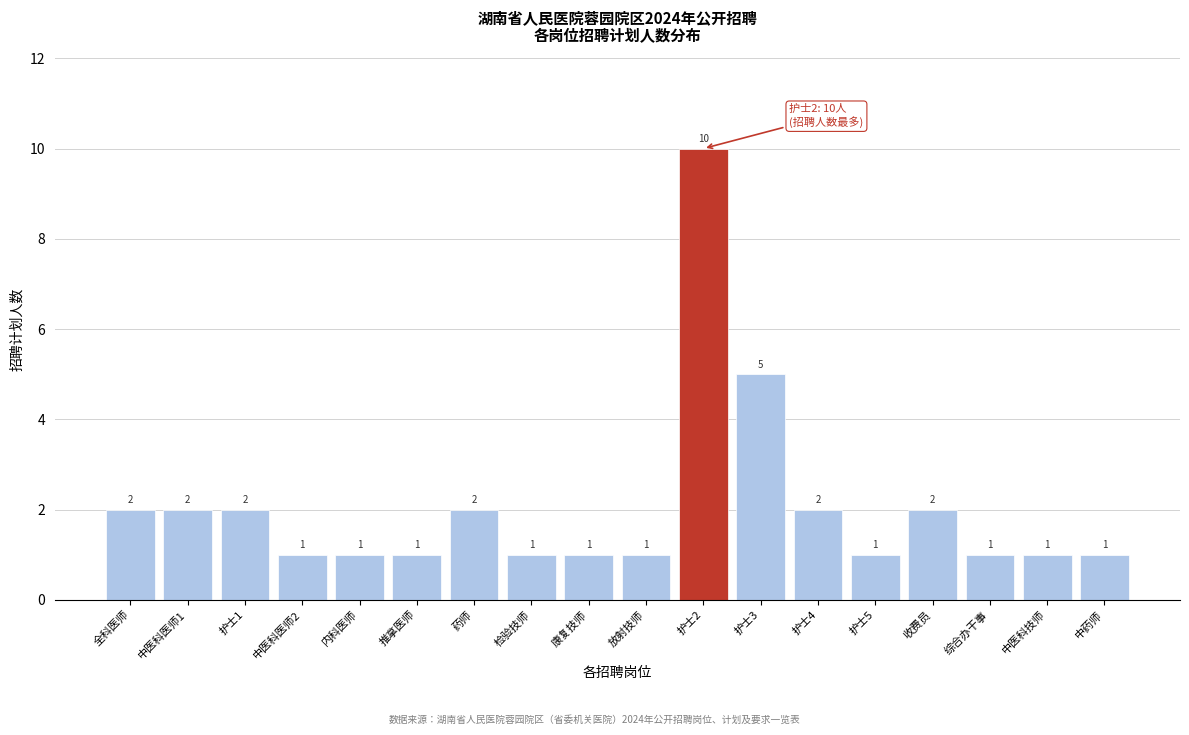

Reading right to left, list all the values displayed in this chart.

中药师=1	中医科技师=1	综合办干事=1	收费员=2	护士5=1	护士4=2	护士3=5	护士2=10	放射技师=1	康复技师=1	检验技师=1	药师=2	推拿医师=1	内科医师=1	中医科医师2=1	护士1=2	中医科医师1=2	全科医师=2